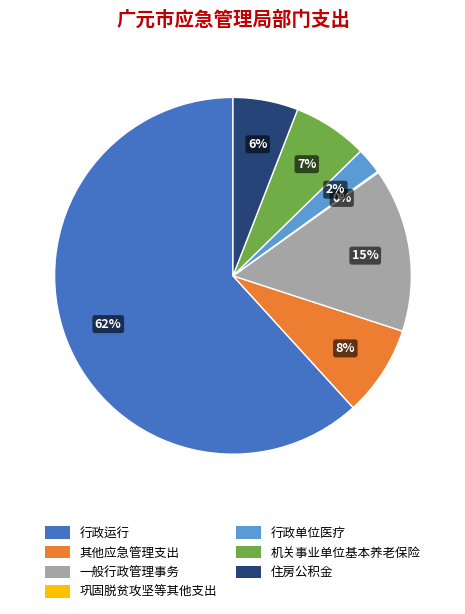

To the nearest percent, what is the difference between the largest and smallest slice percentages?

62%